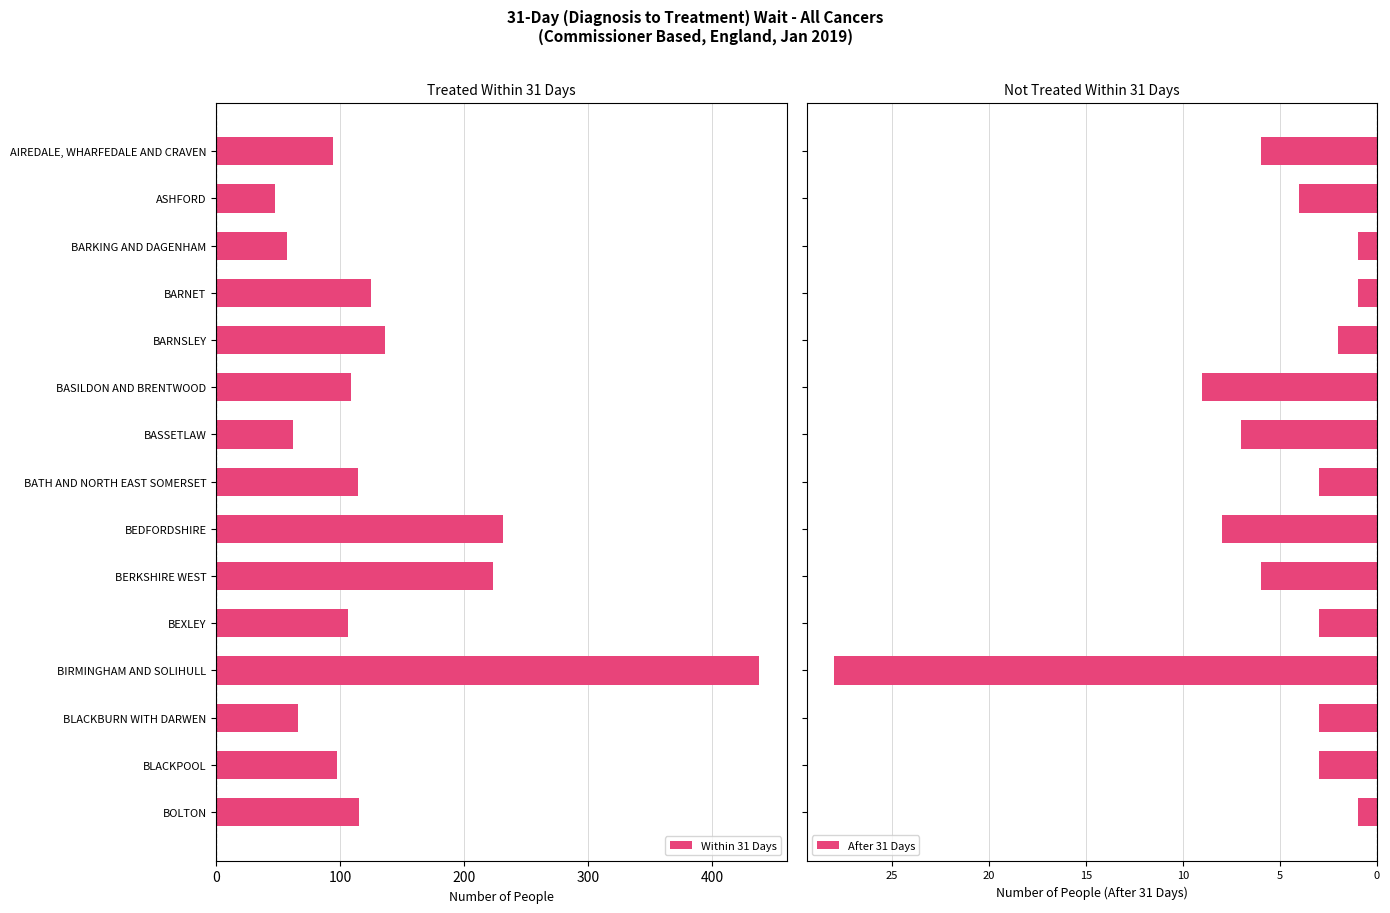

At which label is Within 31 Days closest to 242?

BEDFORDSHIRE